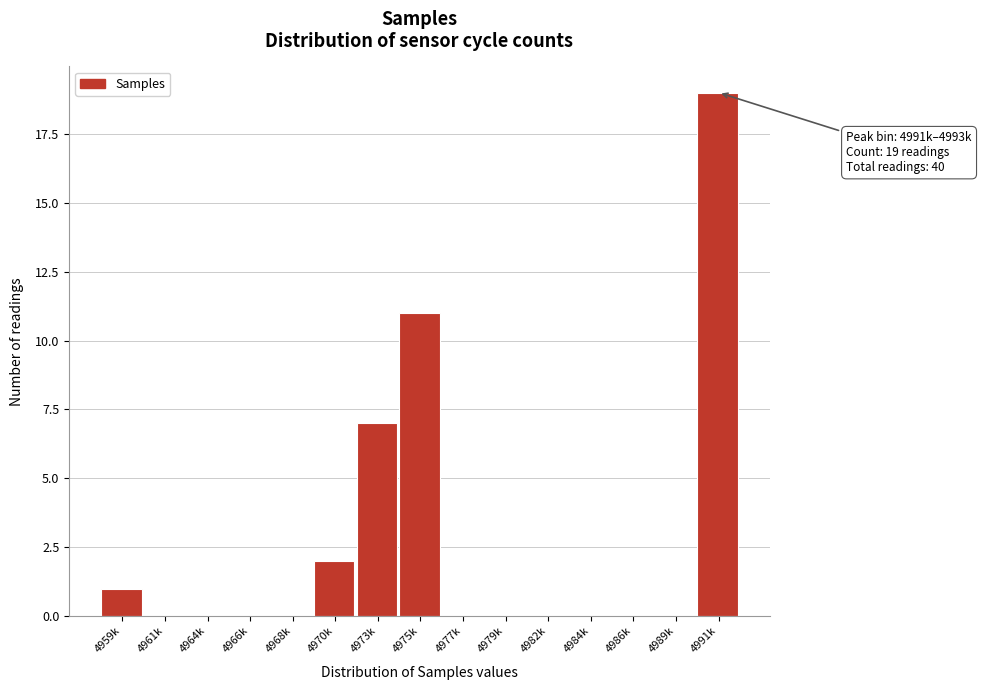

Reading left to right, extract all data points from this chart.

4959k=1	4961k=0	4964k=0	4966k=0	4968k=0	4970k=2	4973k=7	4975k=11	4977k=0	4979k=0	4982k=0	4984k=0	4986k=0	4989k=0	4991k=19